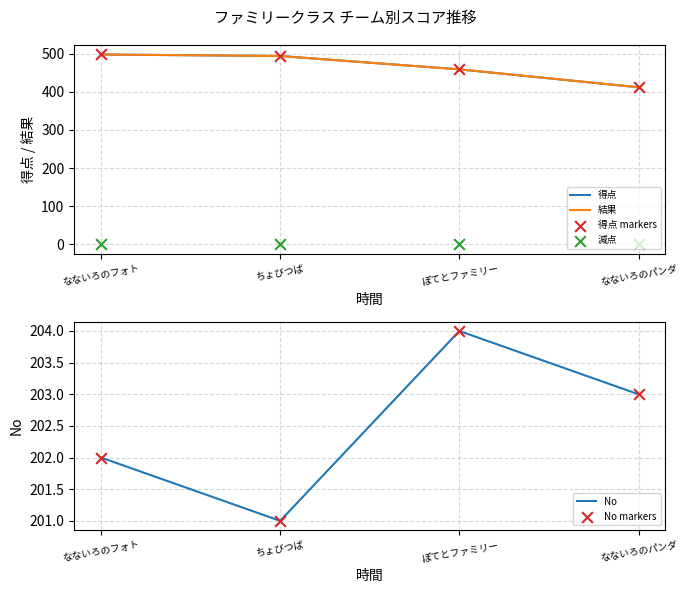

At how many categories does at least one series exceed 101?

4